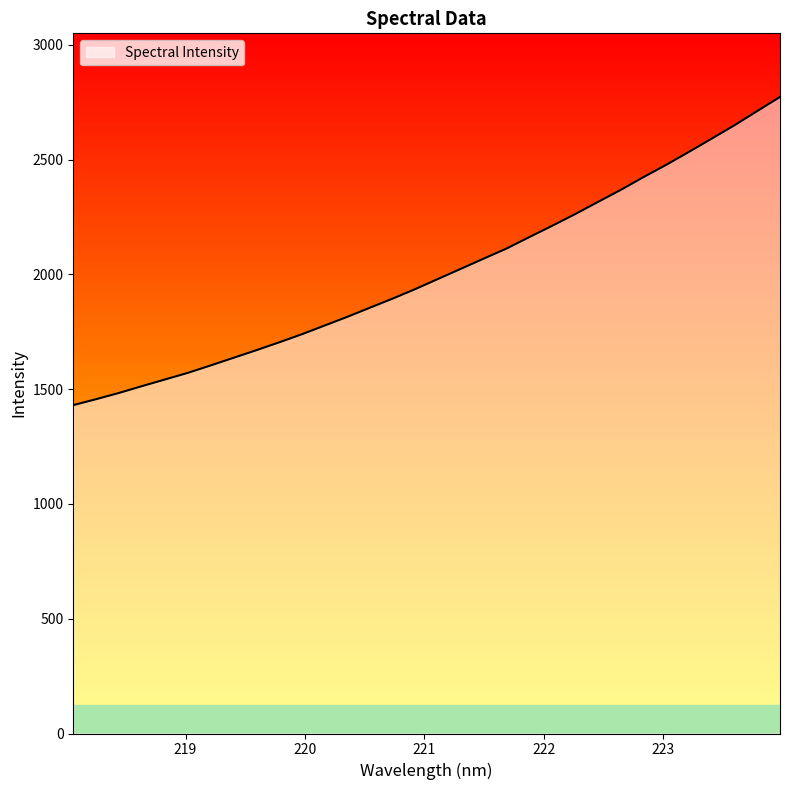

What is the smallest value displayed?

1430.3